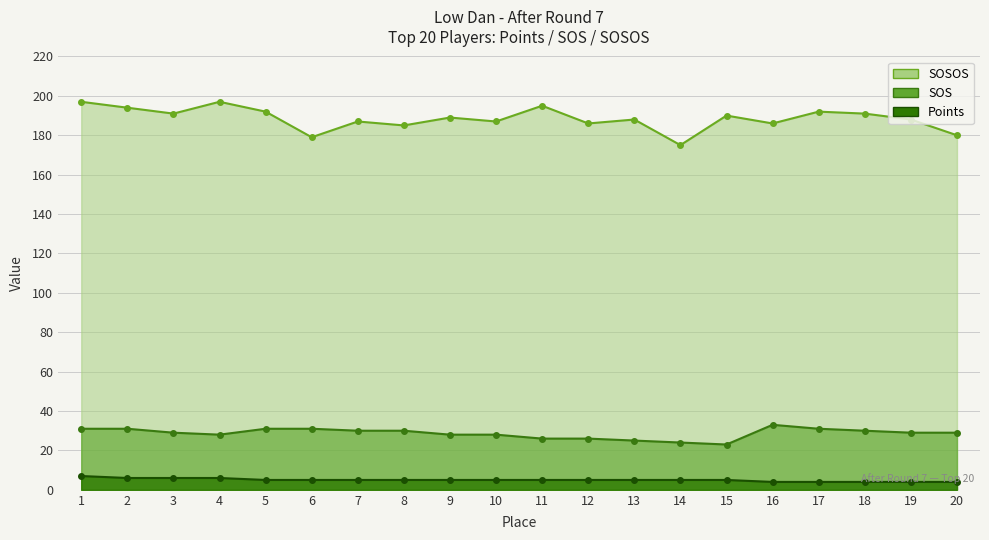

Between 3 and 6, which series saw the biggest shift?

SOSOS